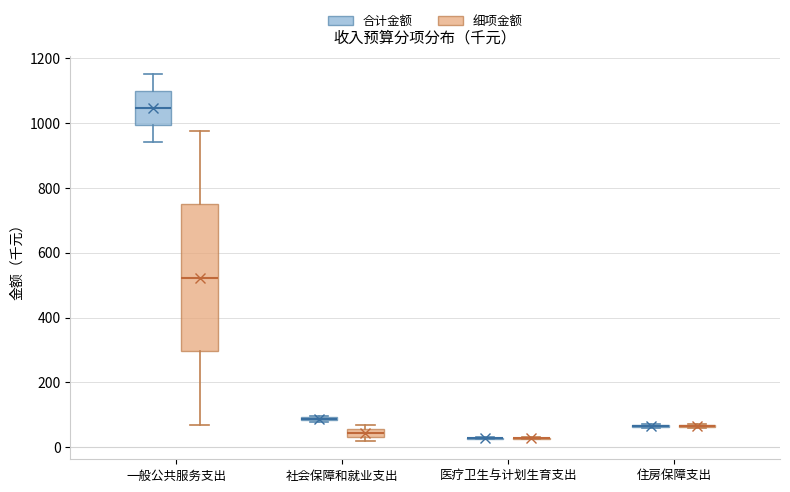

Comparing the boxes themselves (not the whiskers), which one is the tallest?

一般公共服务支出 (细项金额)